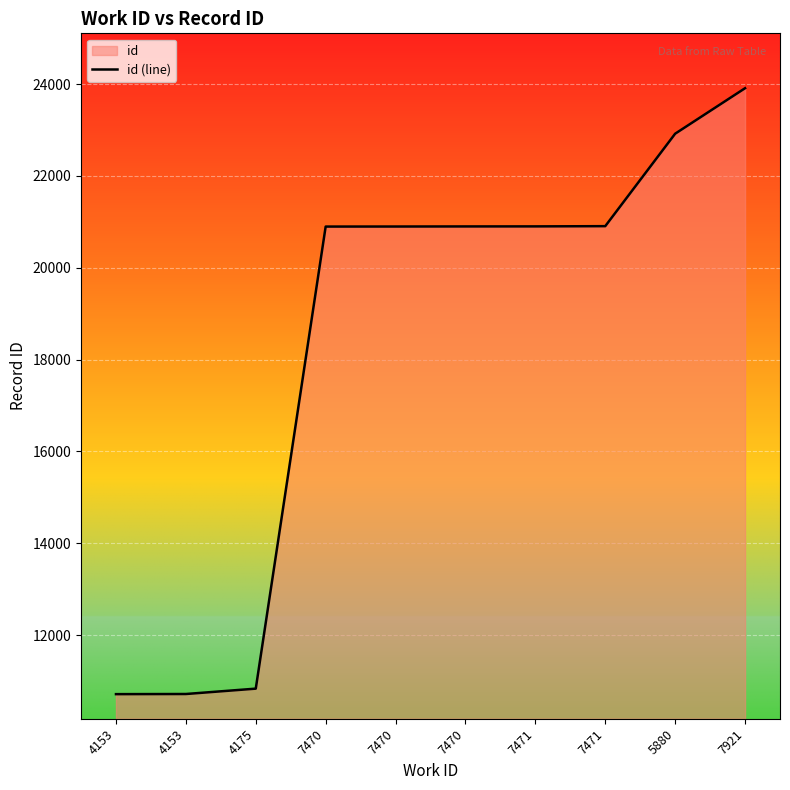

Count the number of data series in this chart.

1